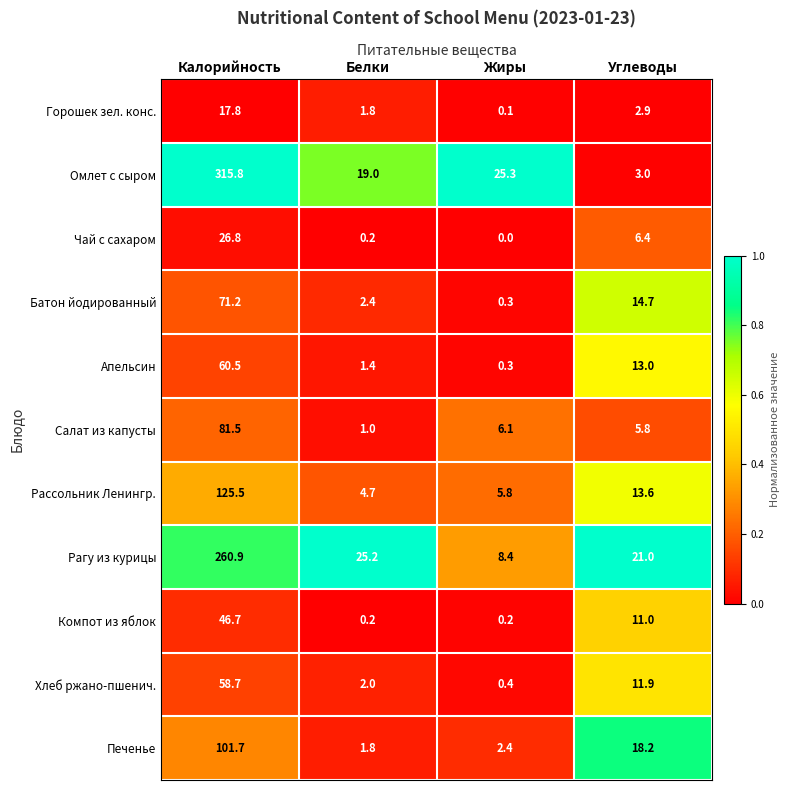

At which category is the sum across all series the highest?

Калорийность